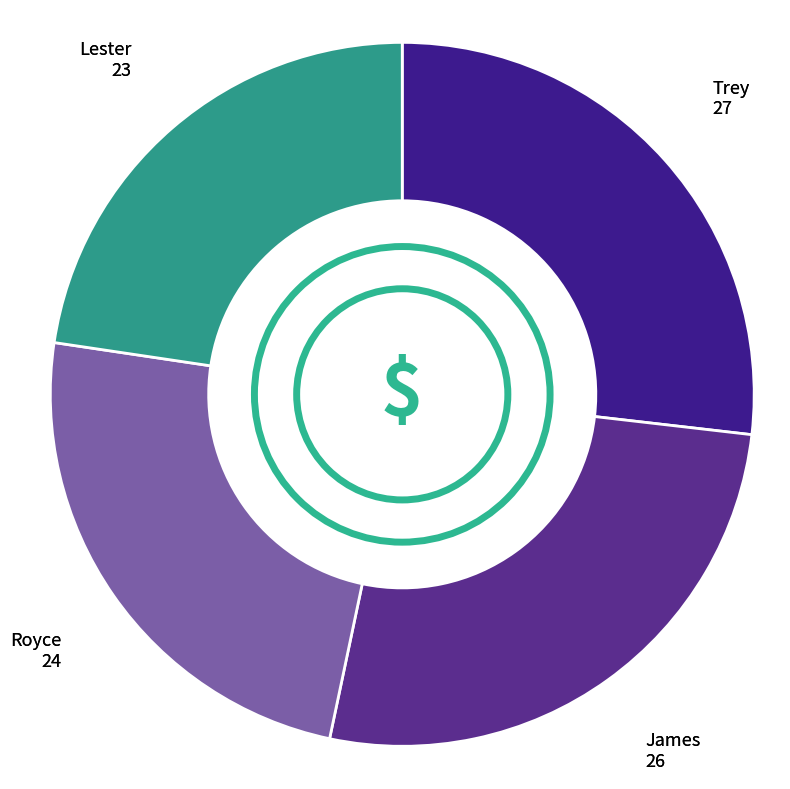

What is the largest slice in the pie chart?

Trey